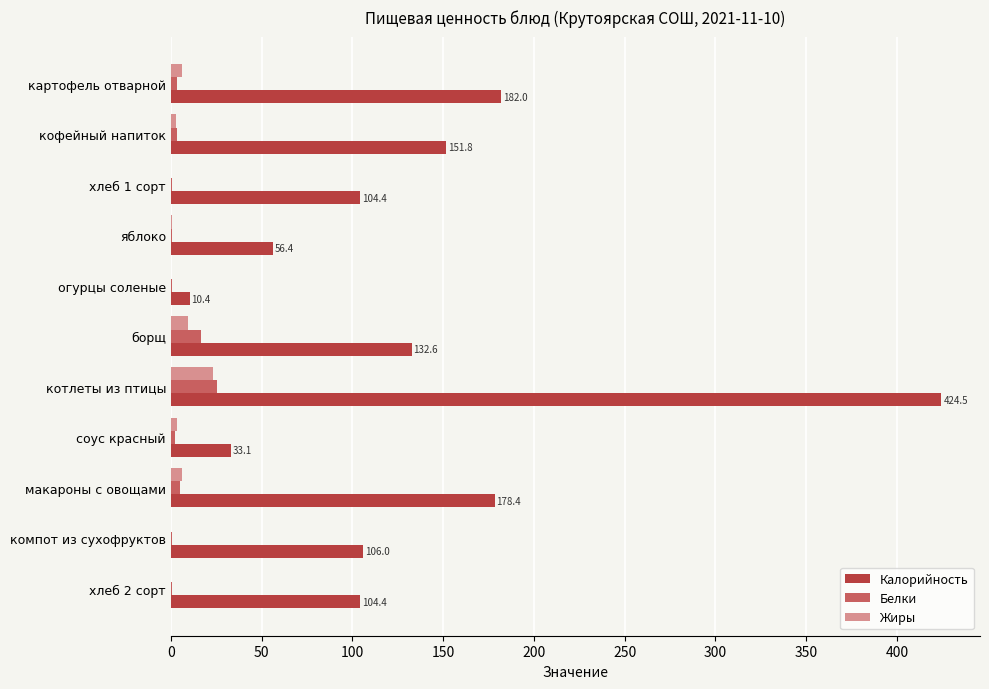

What is the average value of the Калорийность series?

134.9